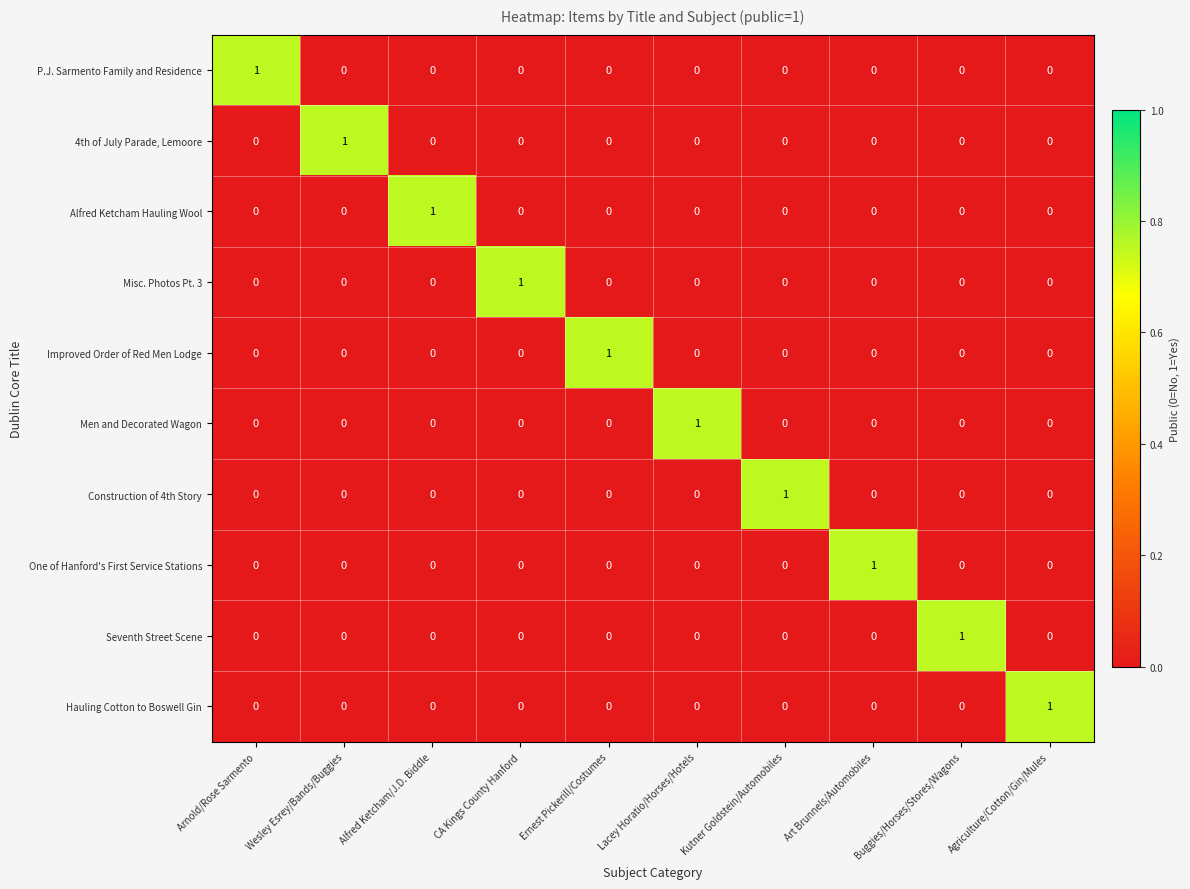

Count the number of categories in the chart.

10